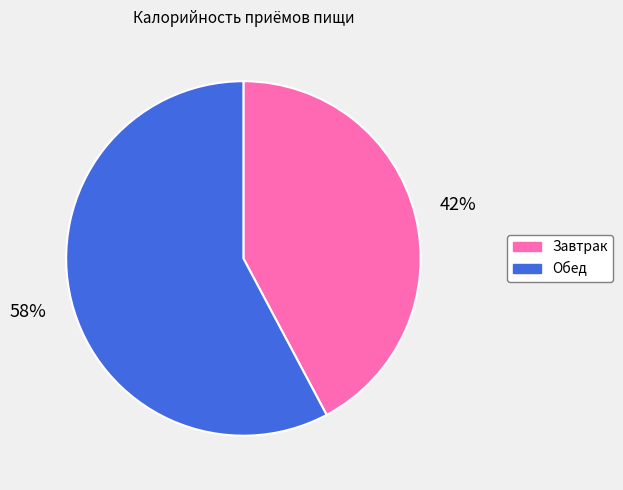

To the nearest percent, what is the difference between the largest and smallest slice percentages?

16%